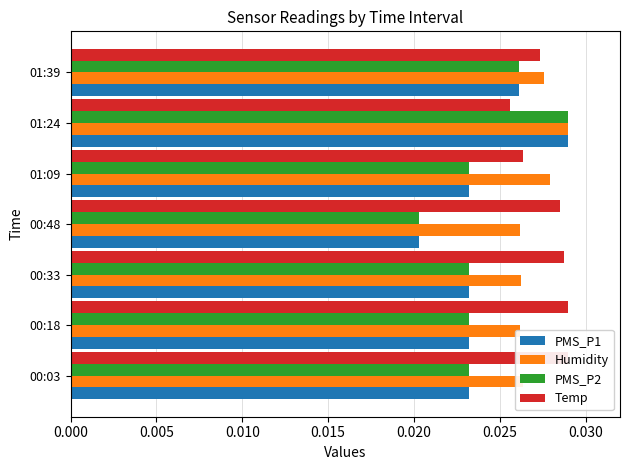

Which series has the largest total across all categories?

Temp